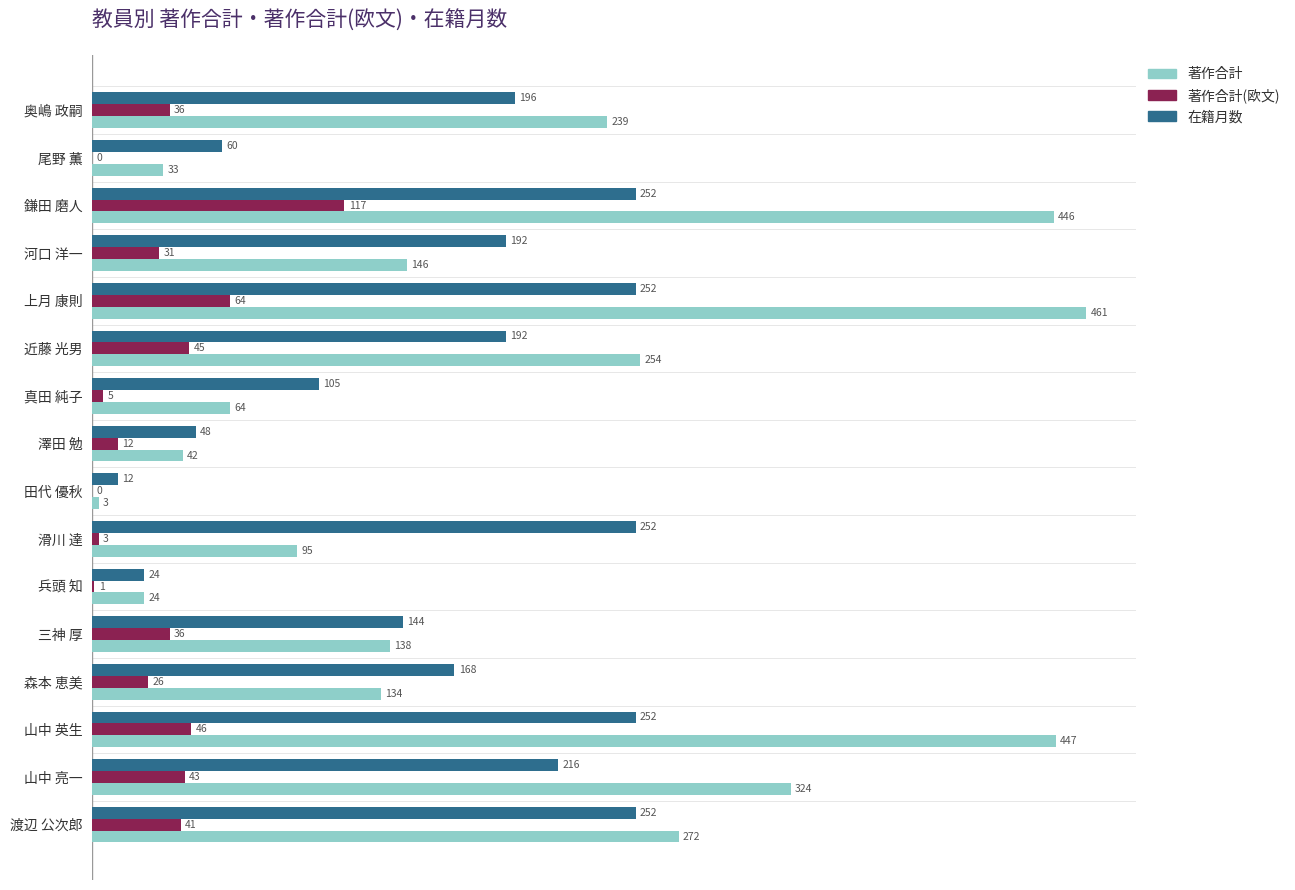

What are all the series names shown in the legend?

著作合計, 著作合計(欧文), 在籍月数